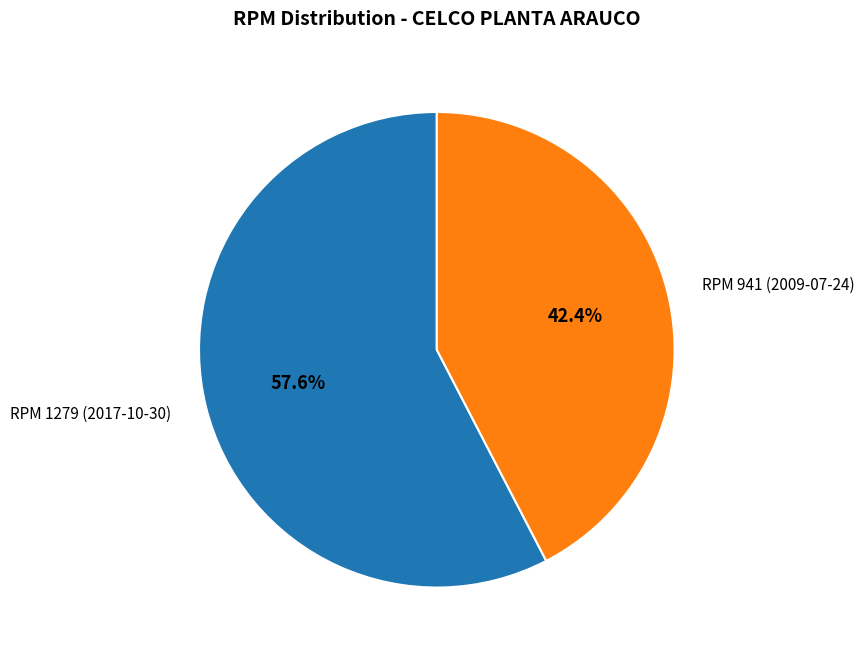

Approximately how many times larger is the value at RPM 1279 (2017-10-30) compared to RPM 941 (2009-07-24)?

1.4